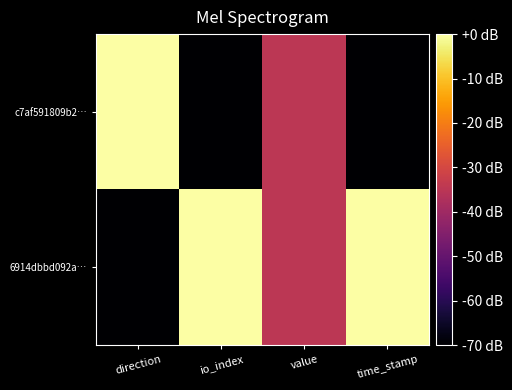

At io_index, list the series in order from largest to smallest.

6914dbbd092a…, c7af591809b2…